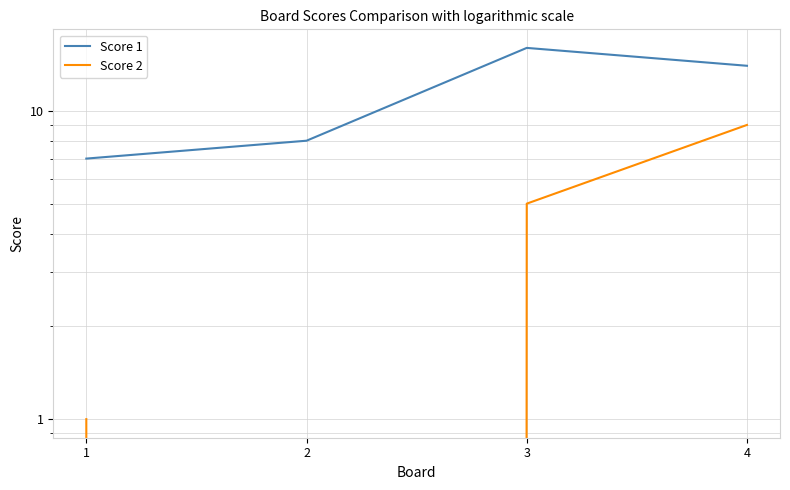

What is the sum of all Score 2 values?

15